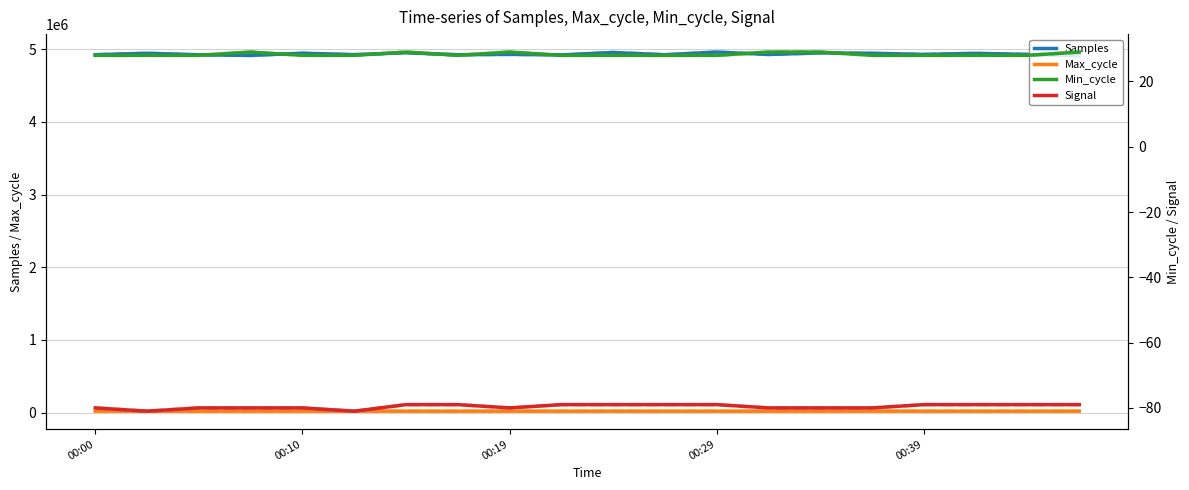

Which series has the largest range (max minus min)?

Samples